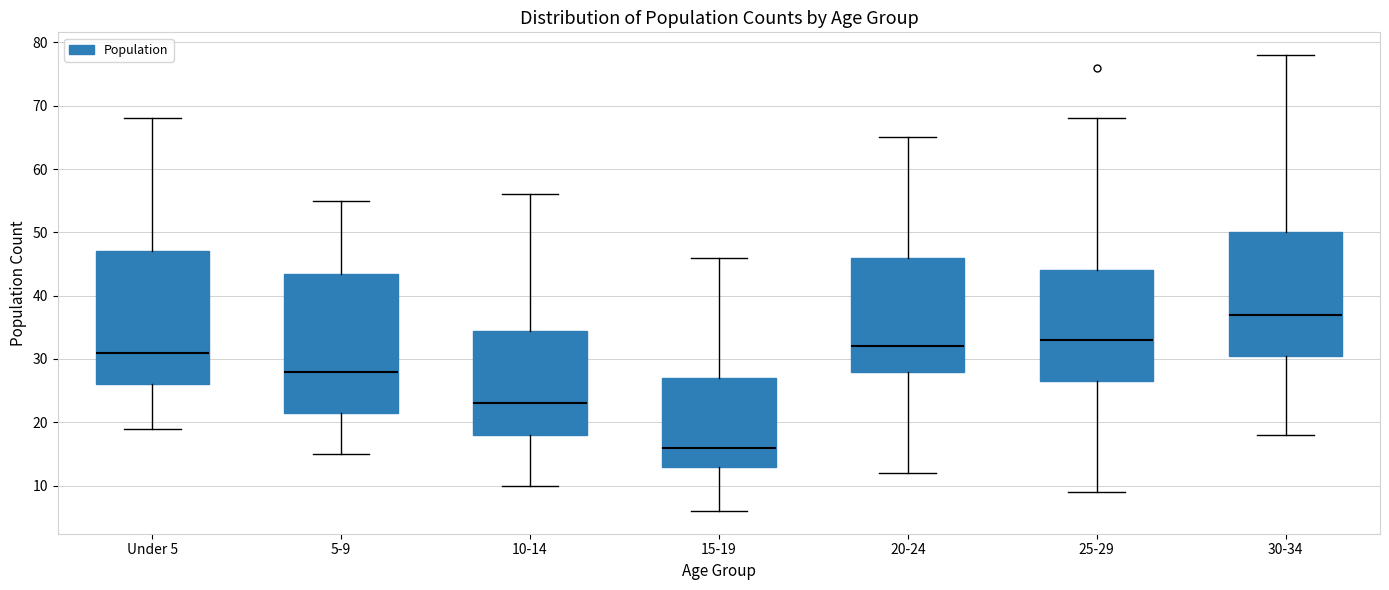

Which box has the lowest median line?

15-19